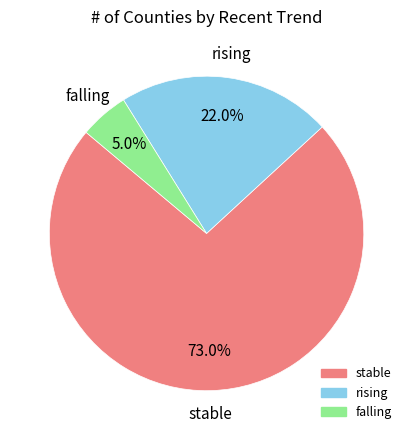

Which category has the smallest portion of the pie?

falling